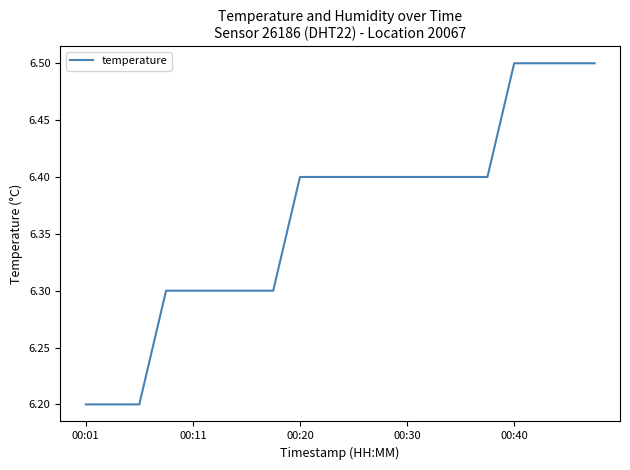

What is the smallest value displayed?

6.2